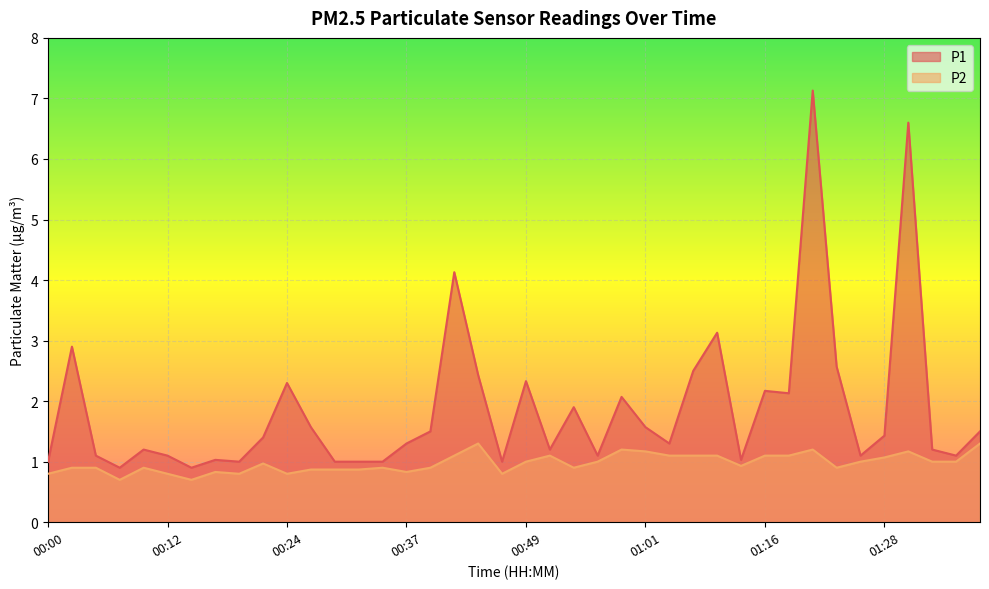

What is the difference between the highest and lowest values at 00:07?

0.2